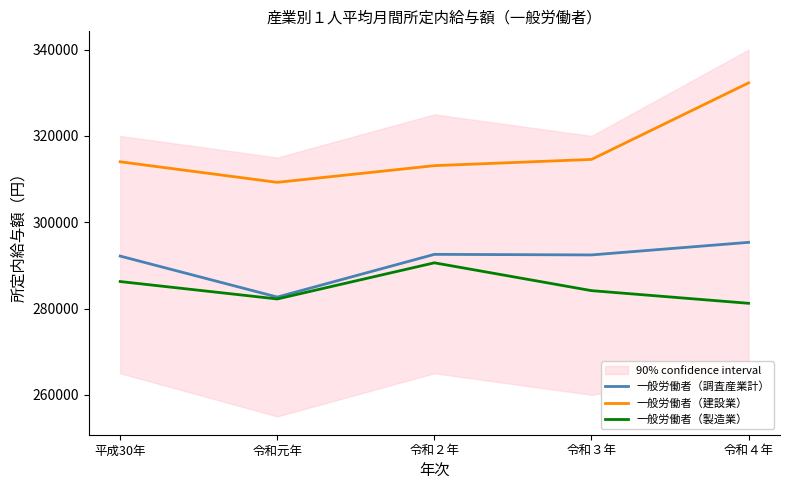

Is this an area chart (filled region under the line)?

No